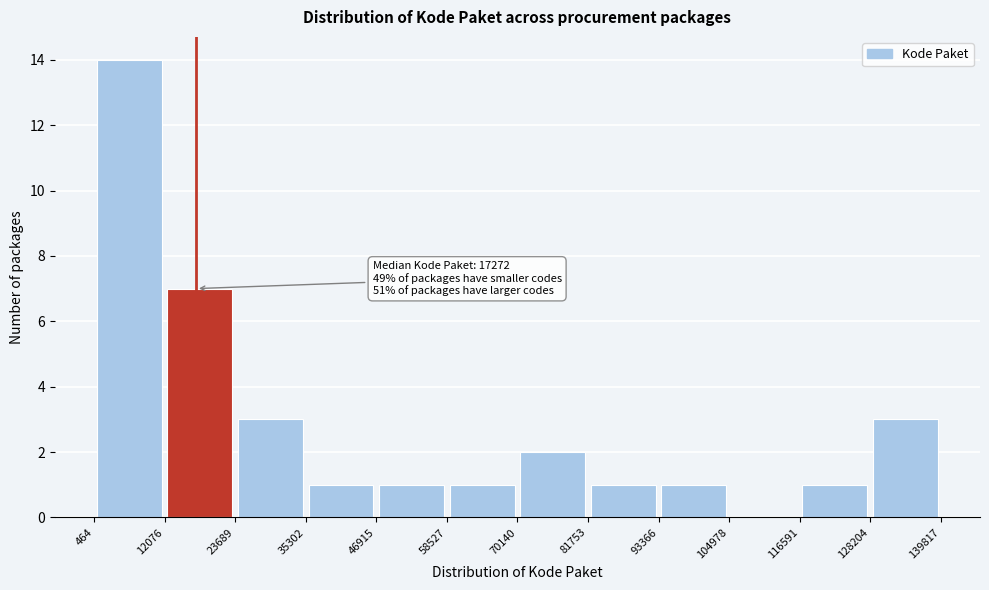

Over which range of the x-axis is the bar tallest?

464 to 12076